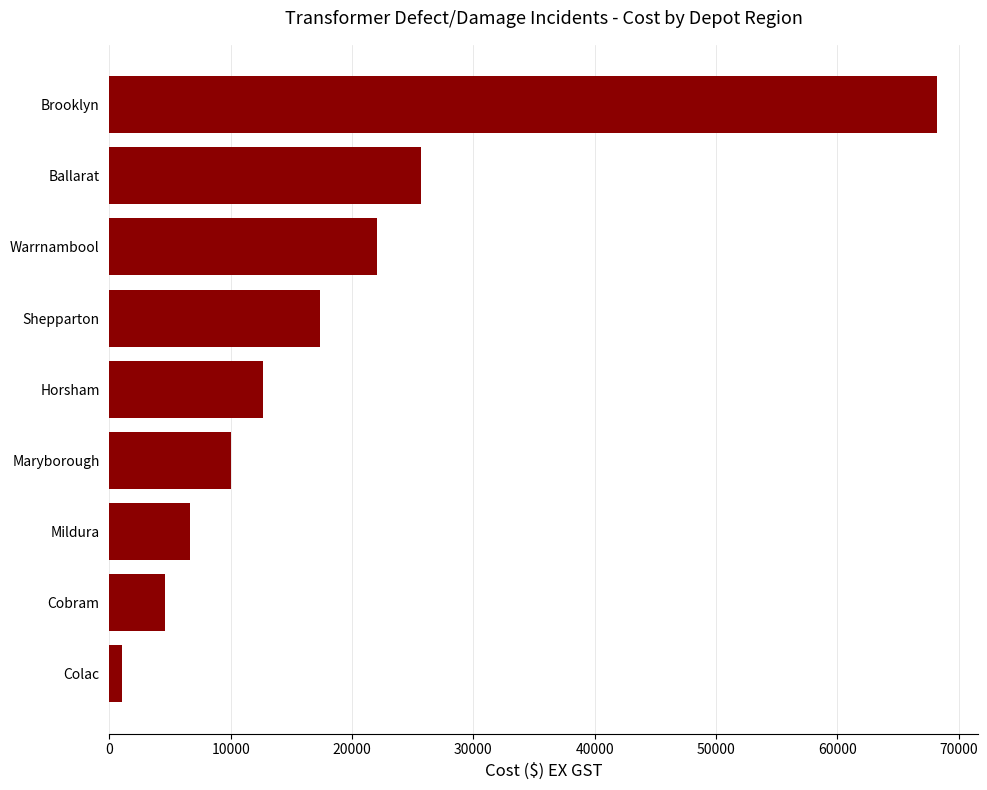

What is the change in value from Brooklyn to Warrnambool?

-46081.6